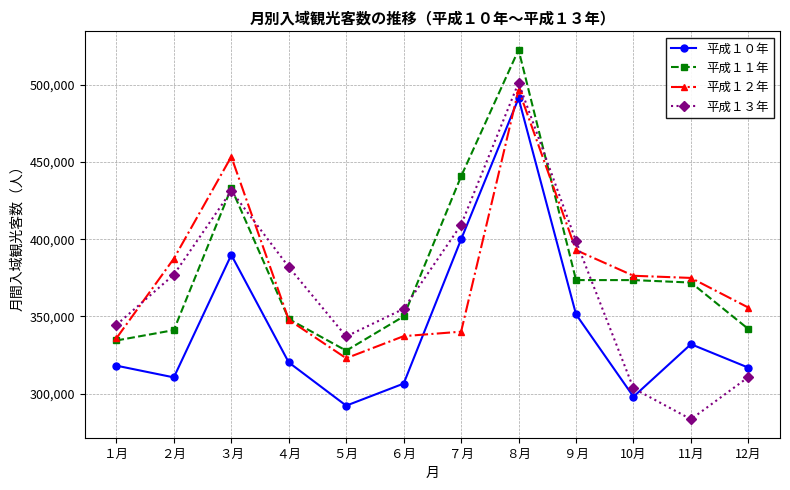

Where is the first local maximum for 平成１１年?

３月